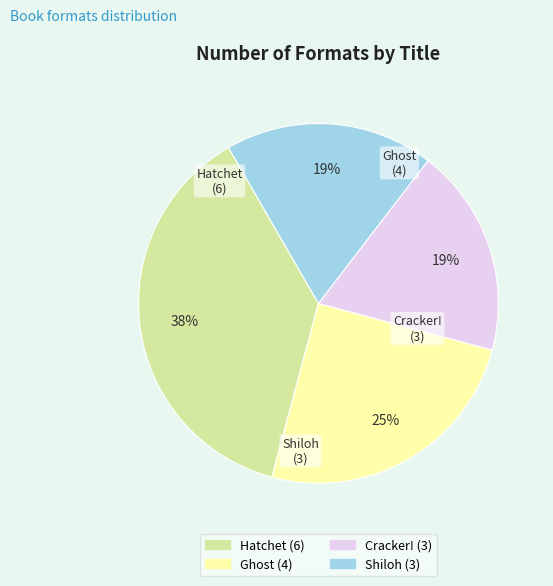

Which category has the biggest portion of the pie?

Hatchet